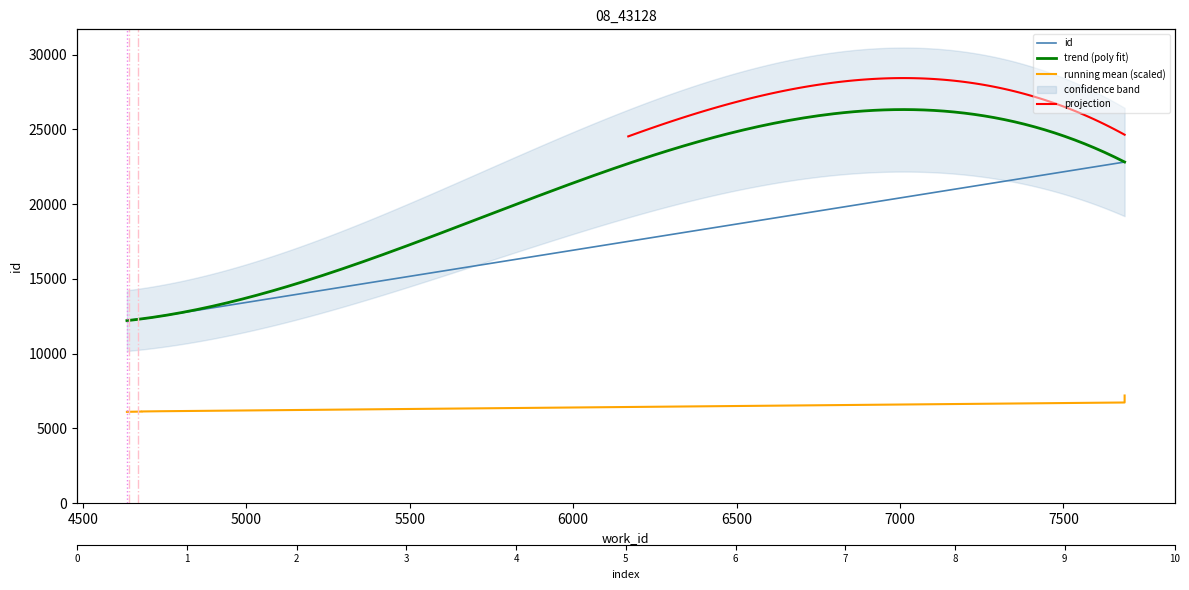

Rank the categories by value from highest to lowest.

7687, 7687, 4737, 4680, 4680, 4669, 4641, 4640, 4637, 4635